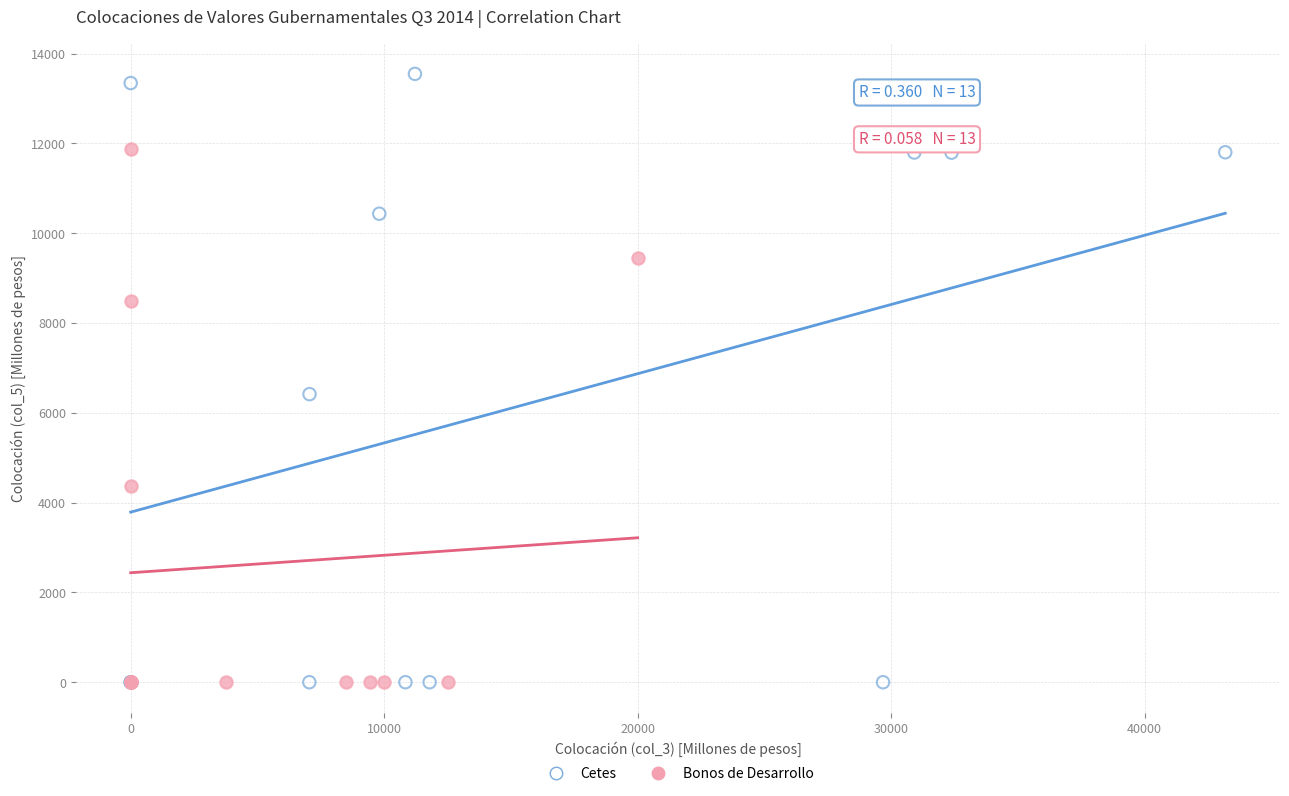

Which series contains the highest Y value?

Cetes